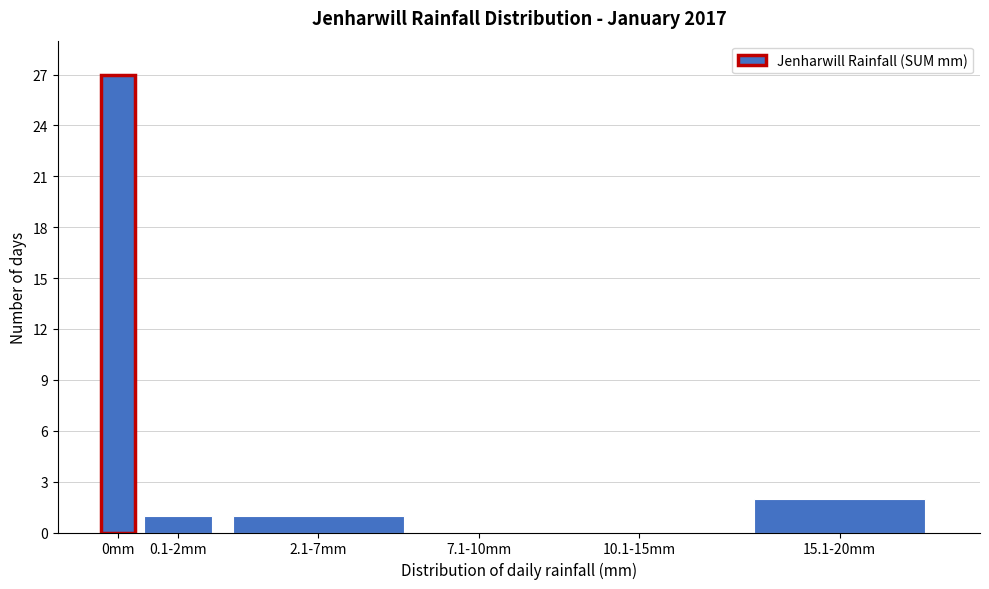

Reading right to left, what are all the values shown in this chart?

15.1-20mm=2	10.1-15mm=0	7.1-10mm=0	2.1-7mm=1	0.1-2mm=1	0mm=27